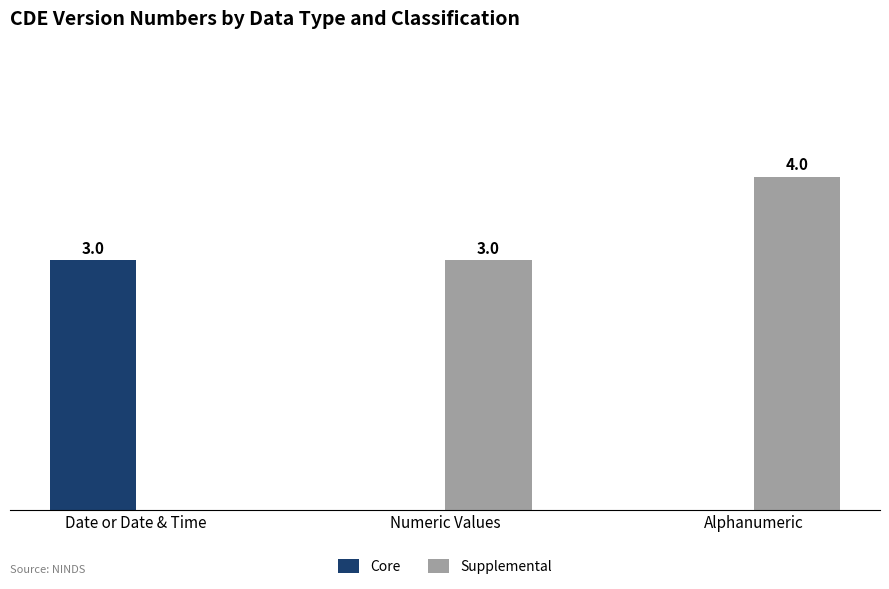

Which category has the highest value in the Core series?

Date or Date & Time